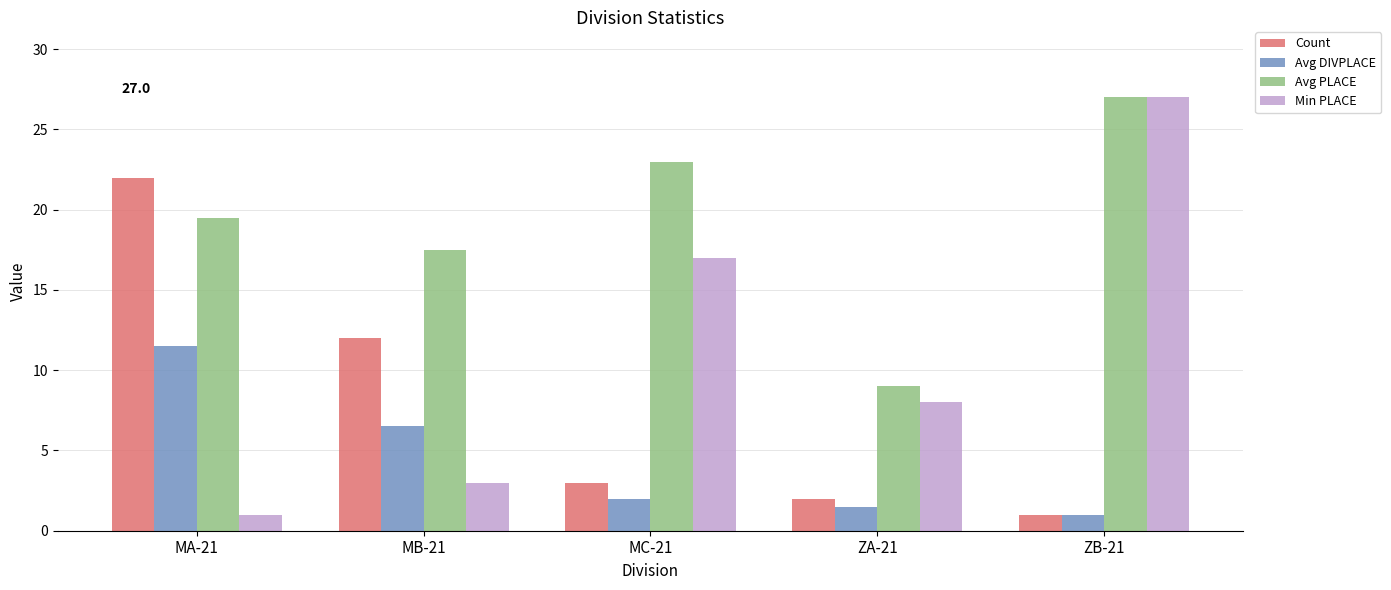

Rank the series by their average value, from lowest to highest.

Avg DIVPLACE, Count, Min PLACE, Avg PLACE